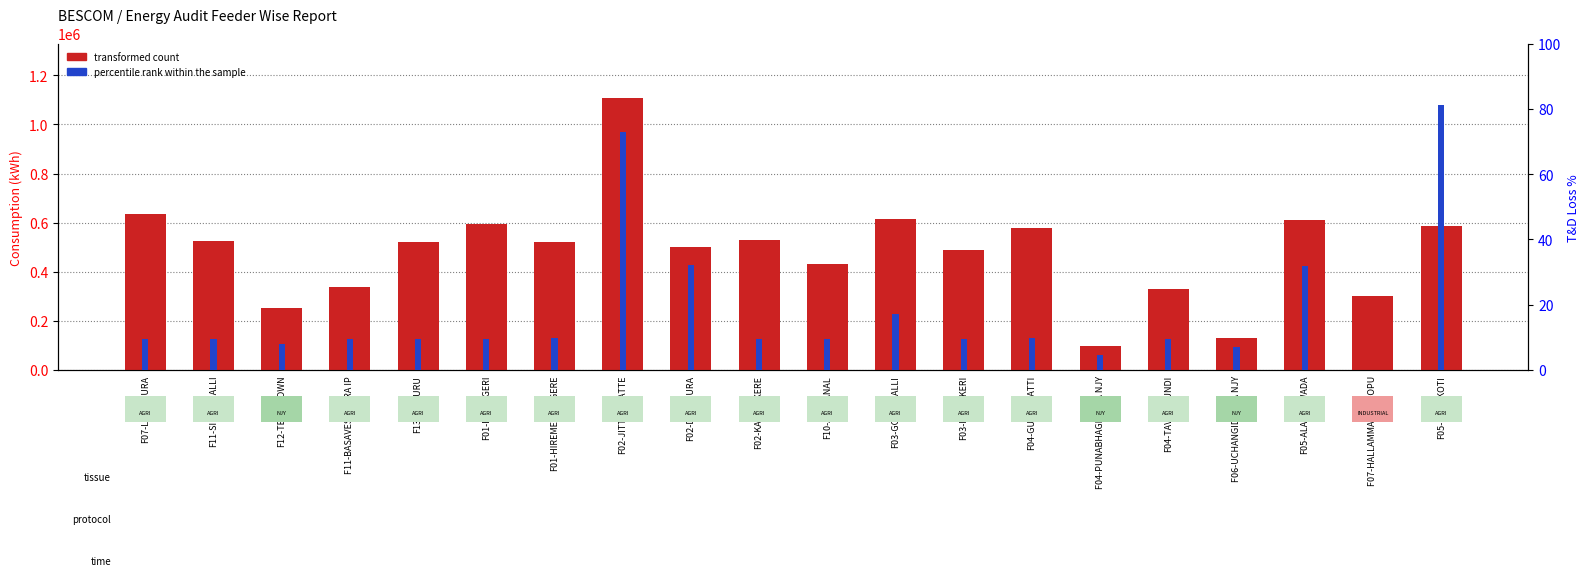

At how many categories does at least one series exceed 477476?

13